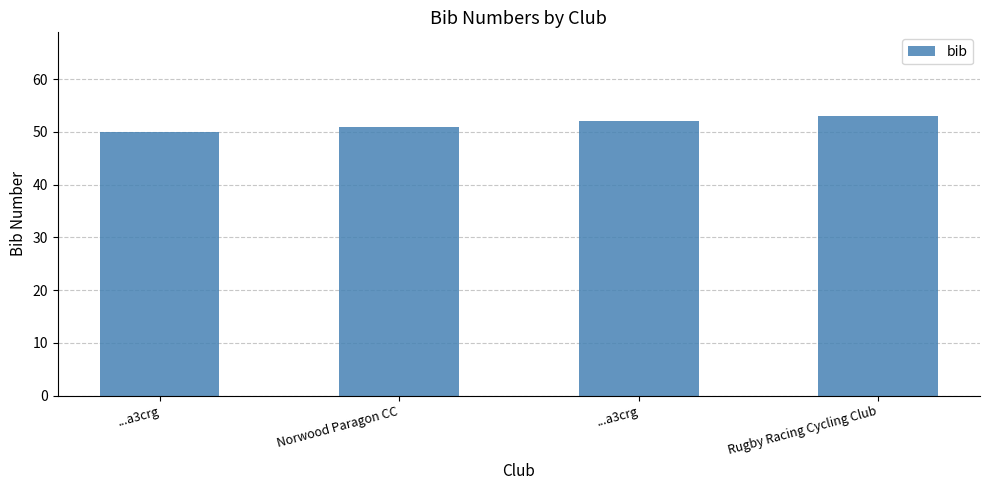

What is the smallest value displayed?

50